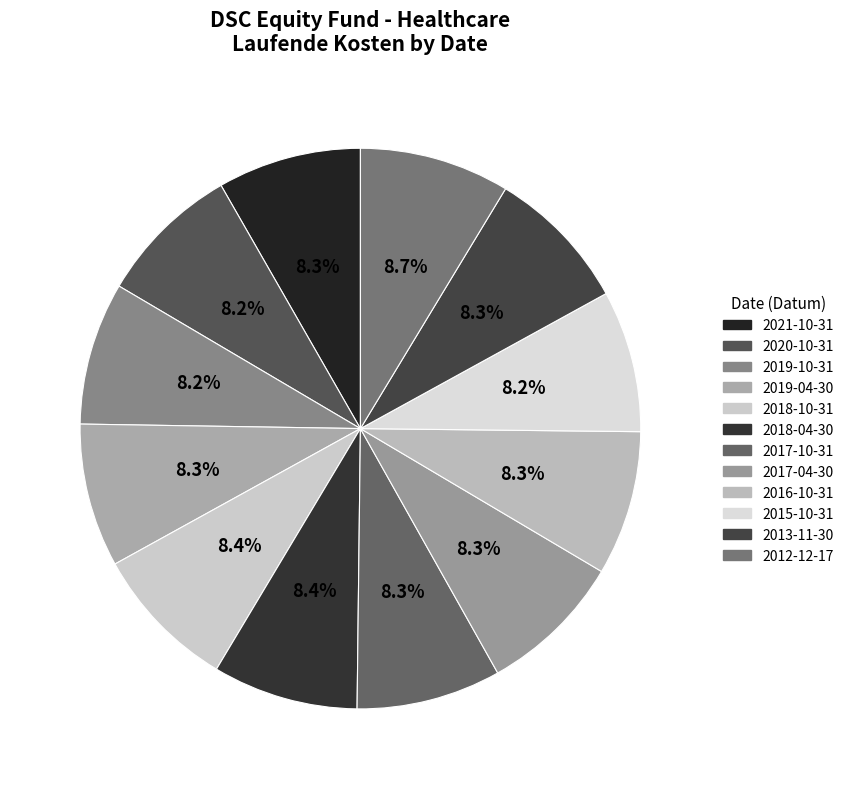

How many slices are in this pie chart?

12